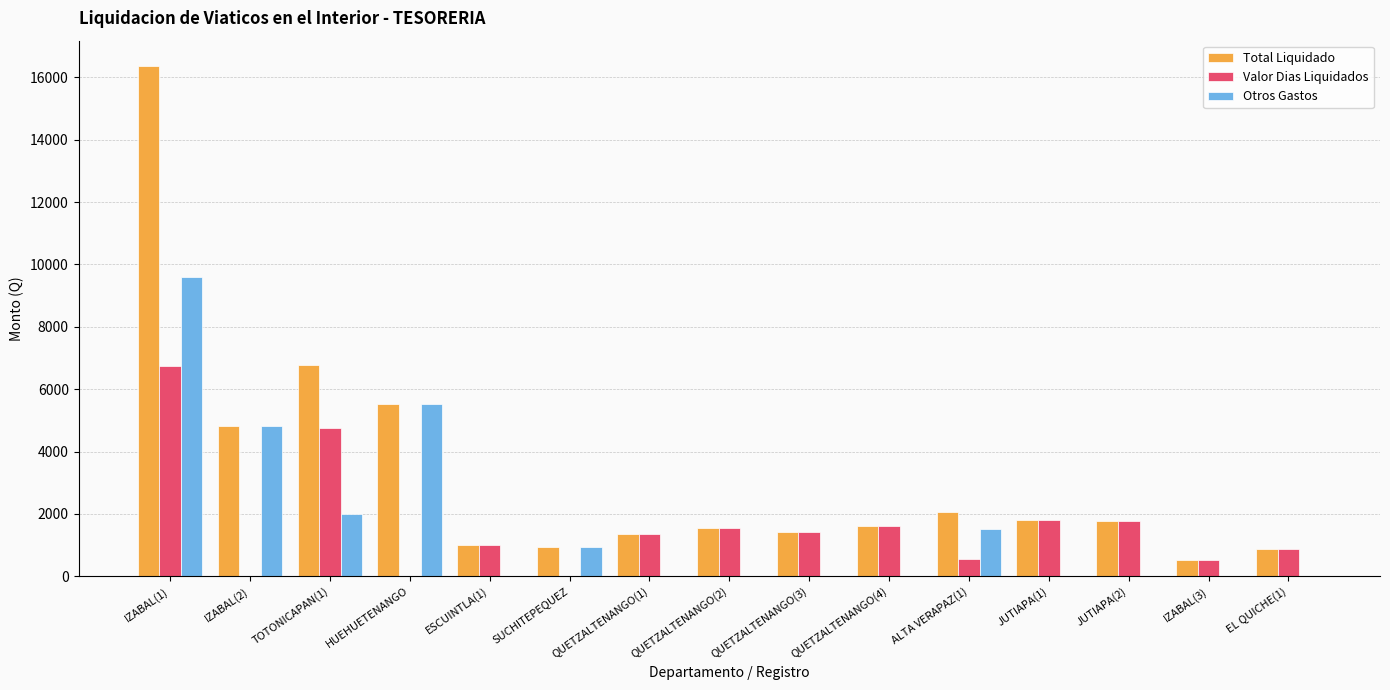

What is the maximum value for Total Liquidado?

16361.6